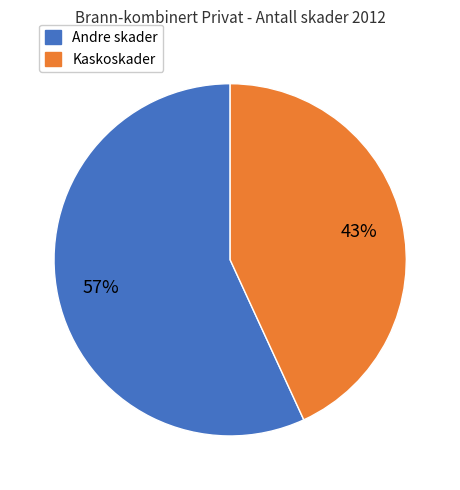

What is the largest slice in the pie chart?

Andre skader